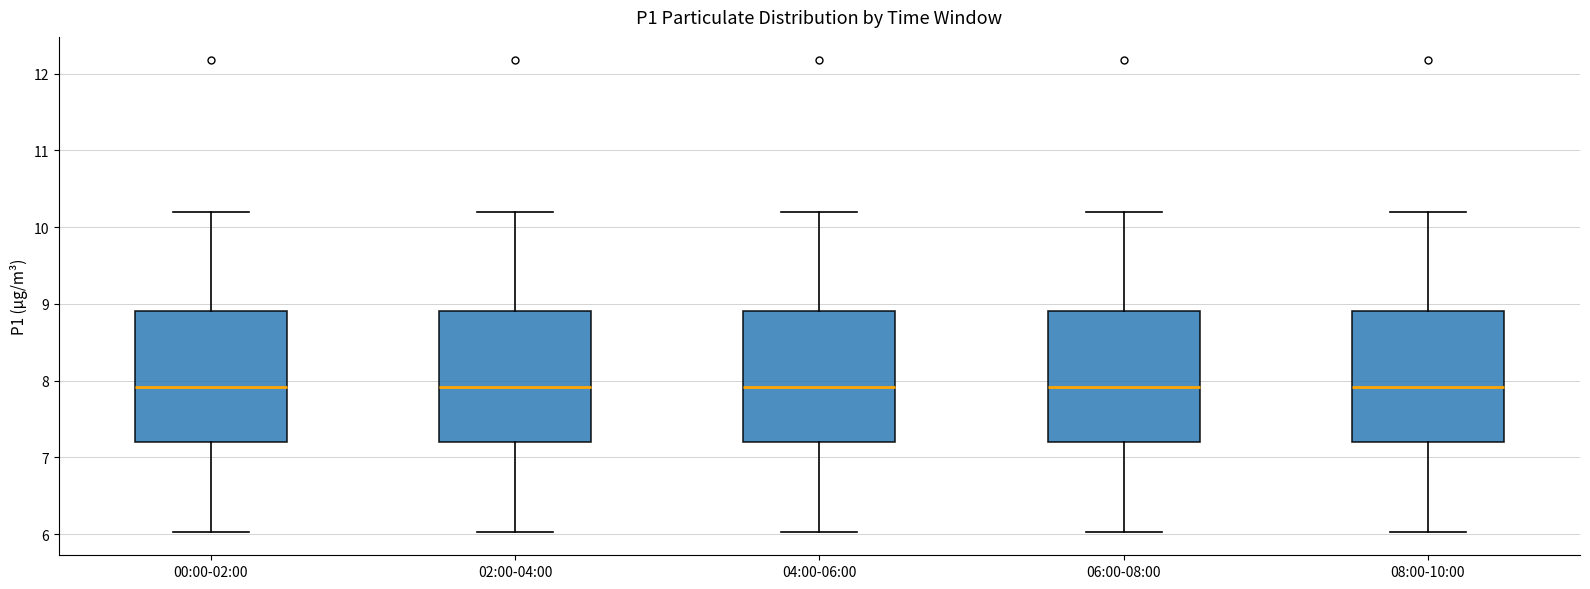

Reading left to right, read every box against the y-axis: the position of its median line, the range the box covers, and the ends of its whiskers. The values are not printed on the chart, so give them approximately, as read against the axis.

00:00-02:00: median 7.9, box 7.2 to 8.9, whiskers 6.0 to 10.2
02:00-04:00: median 7.9, box 7.2 to 8.9, whiskers 6.0 to 10.2
04:00-06:00: median 7.9, box 7.2 to 8.9, whiskers 6.0 to 10.2
06:00-08:00: median 7.9, box 7.2 to 8.9, whiskers 6.0 to 10.2
08:00-10:00: median 7.9, box 7.2 to 8.9, whiskers 6.0 to 10.2